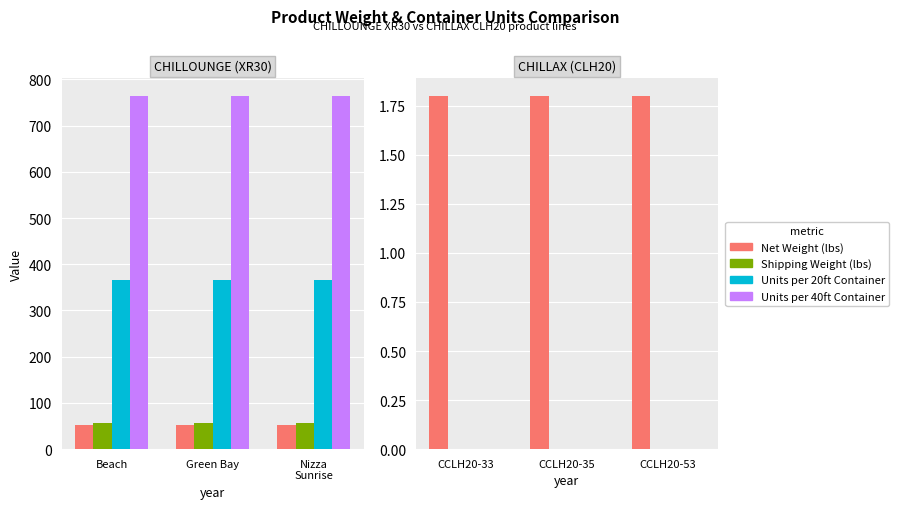

What is the minimum value for Net Weight (lbs)?

1.8